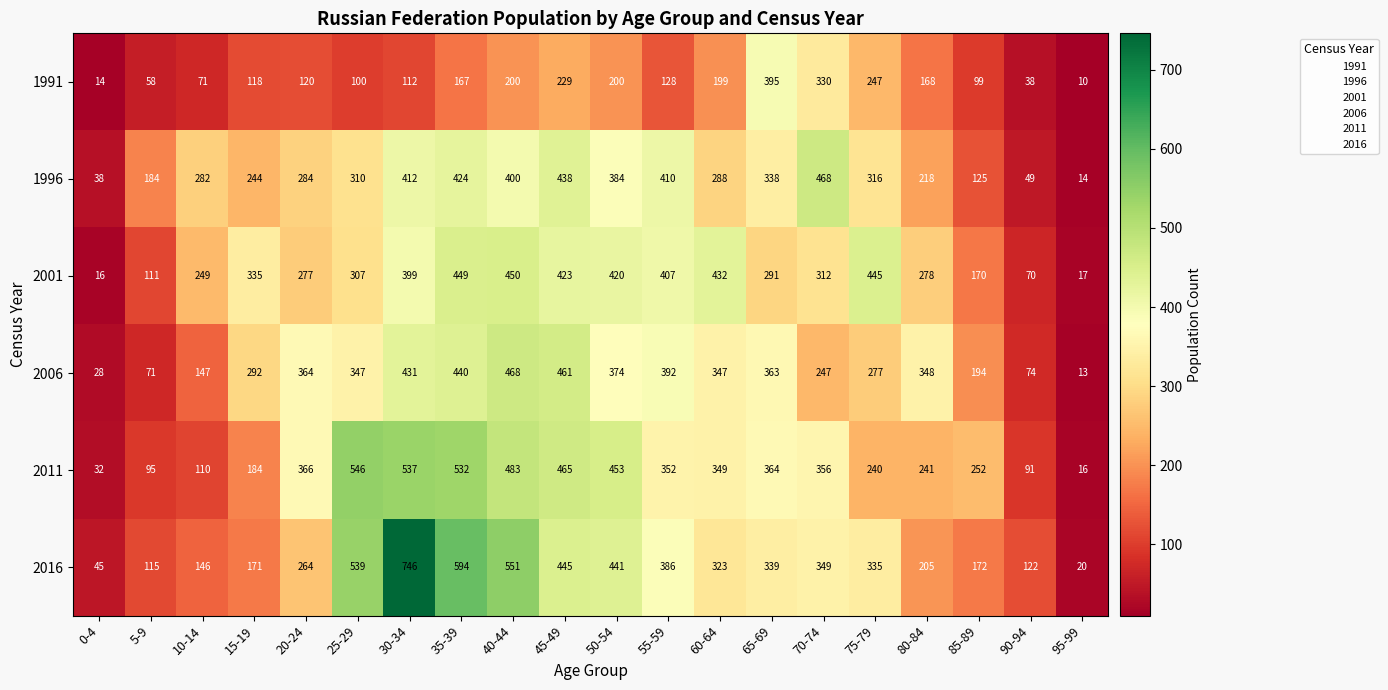

The value of 1996 at 5-9 is 48. True or false?

False